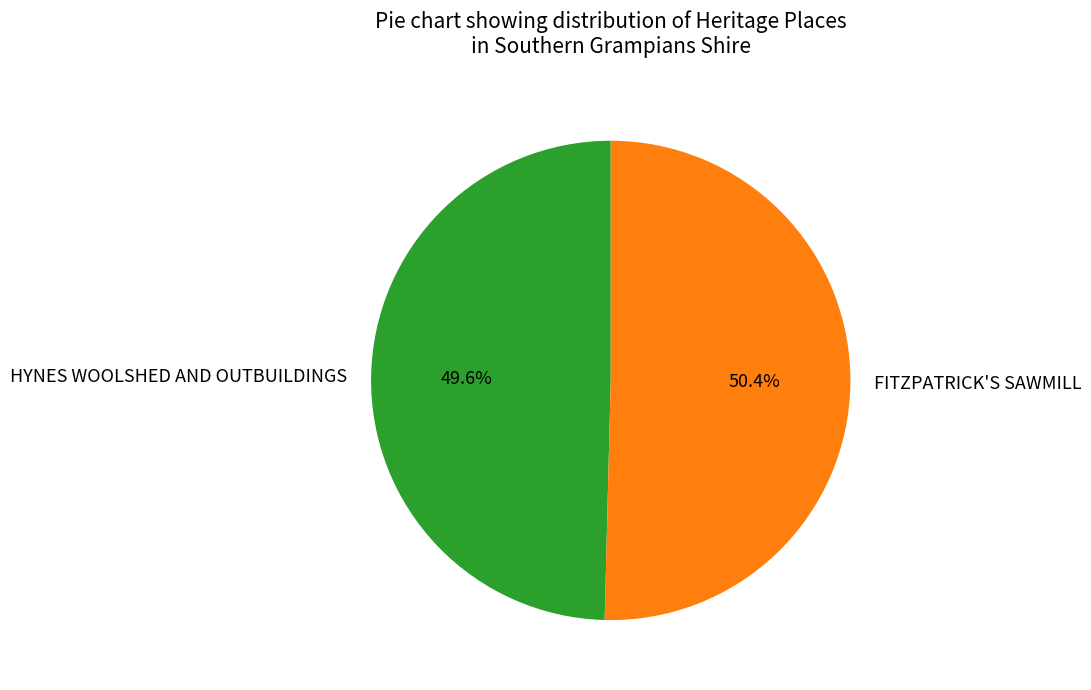

Which category has the smallest portion of the pie?

HYNES WOOLSHED AND OUTBUILDINGS